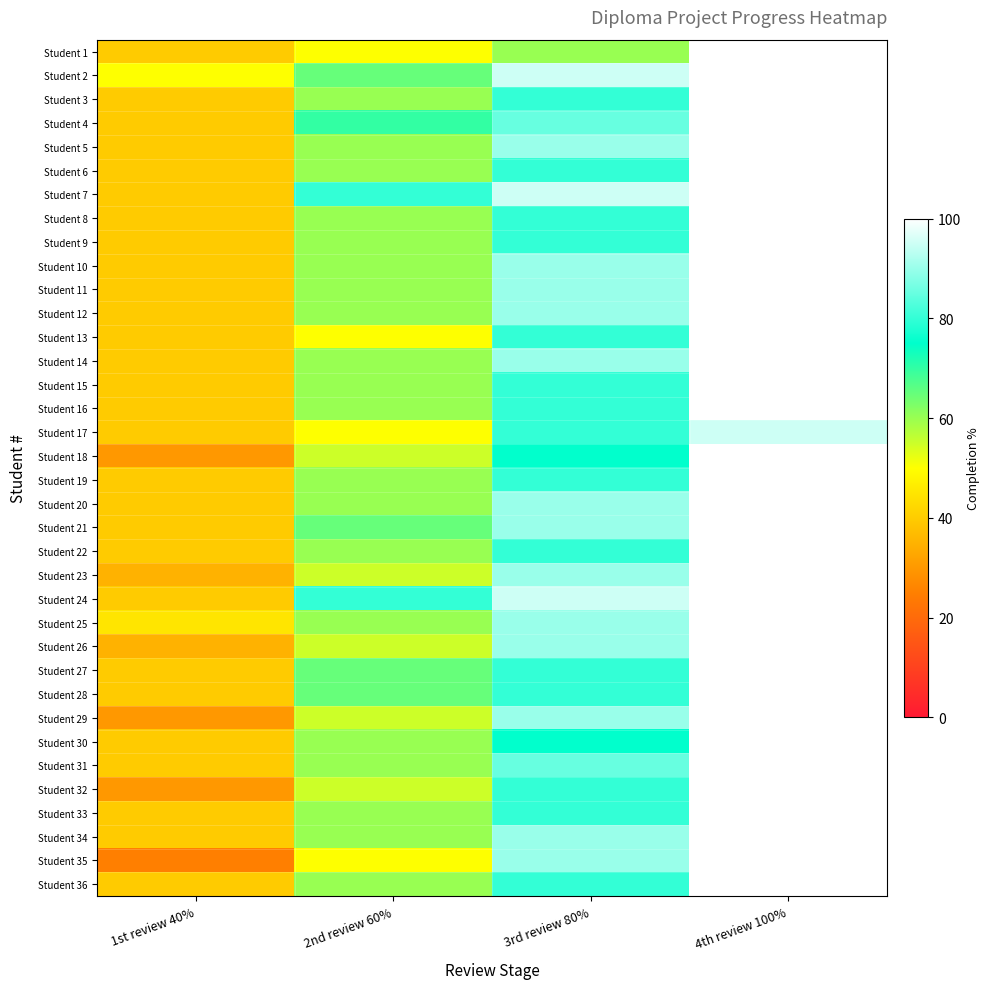

What is the difference between the highest and lowest values at 2nd review 60%?

30